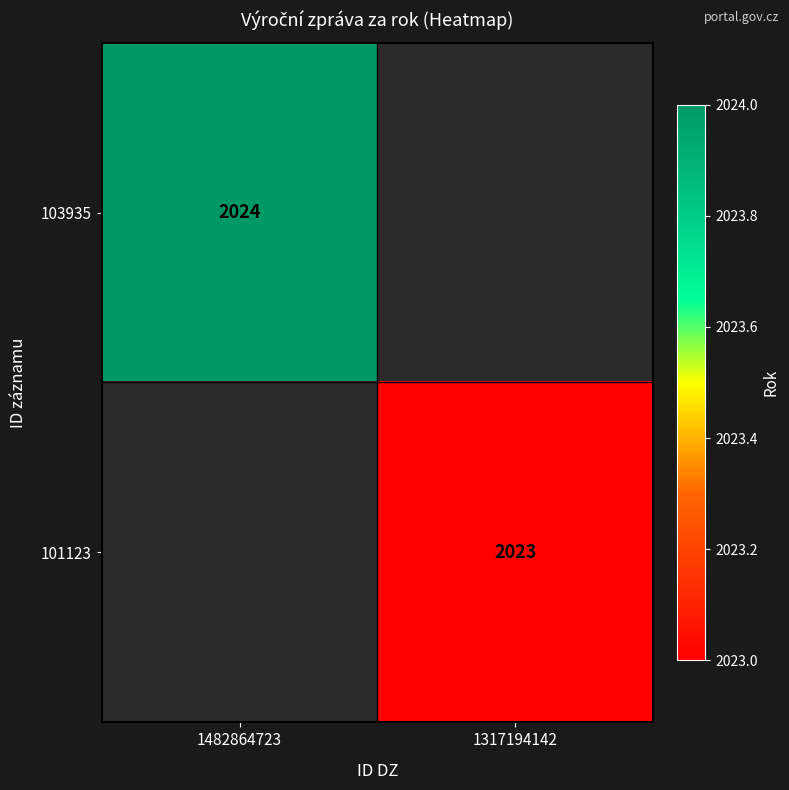

Which category has the highest value across all series?

1482864723